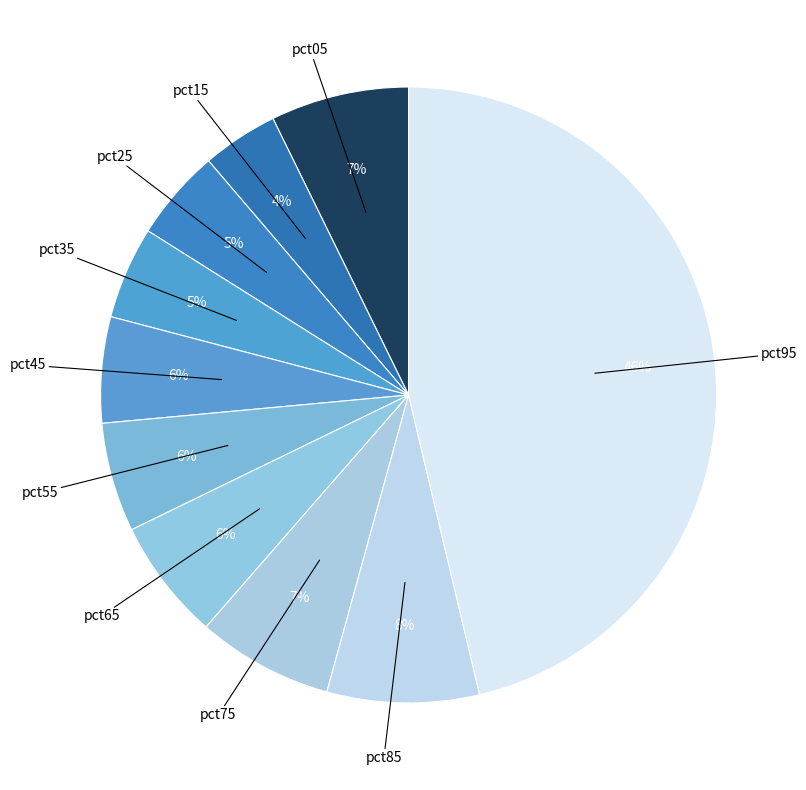

Count the number of slices in the pie.

10